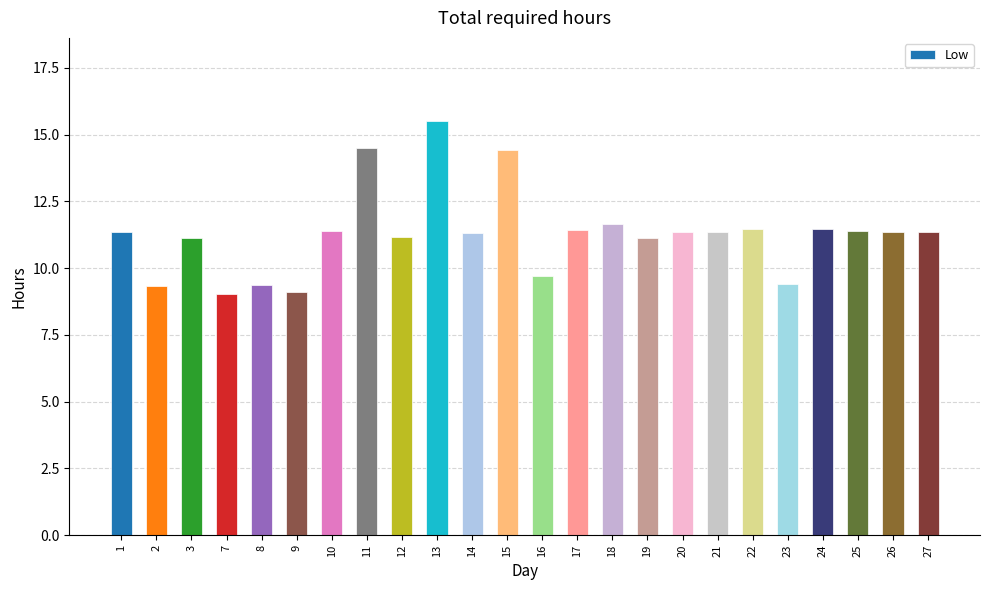

What is the difference between the maximum and minimum values?

6.5